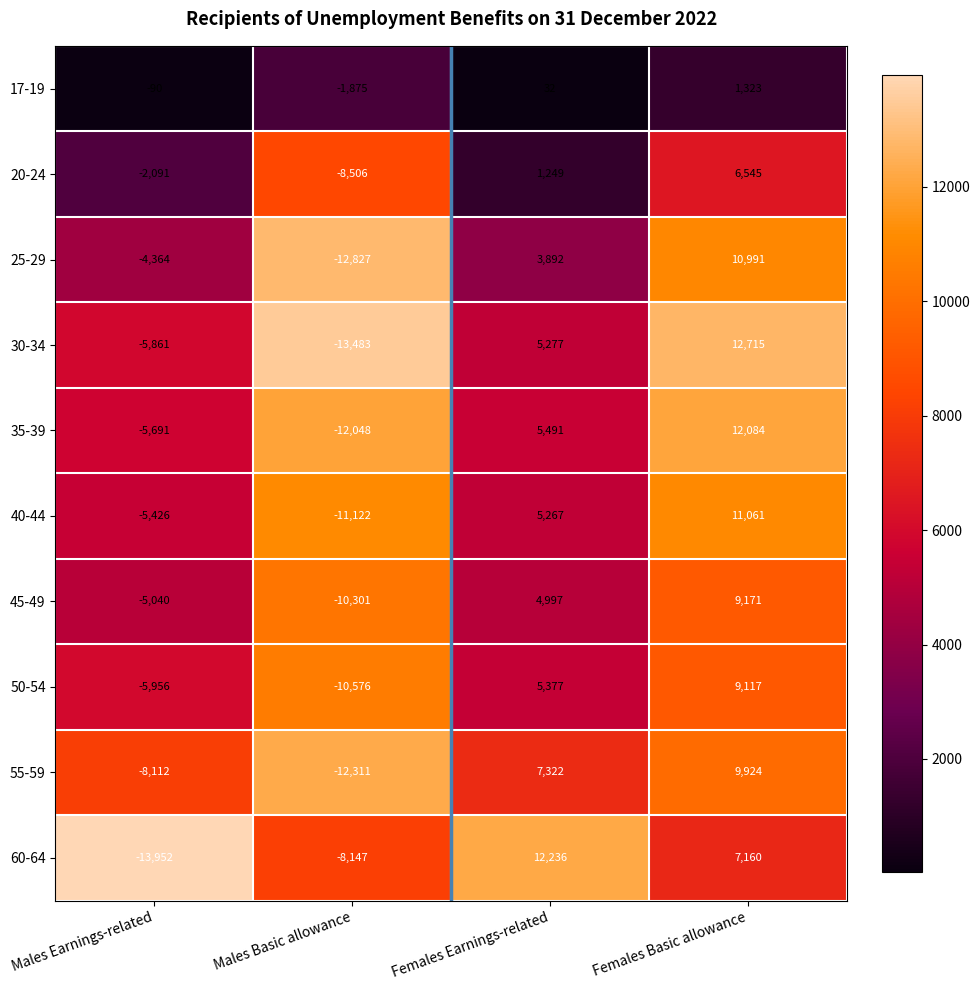

How many positive values does the 45-49 series have?

2